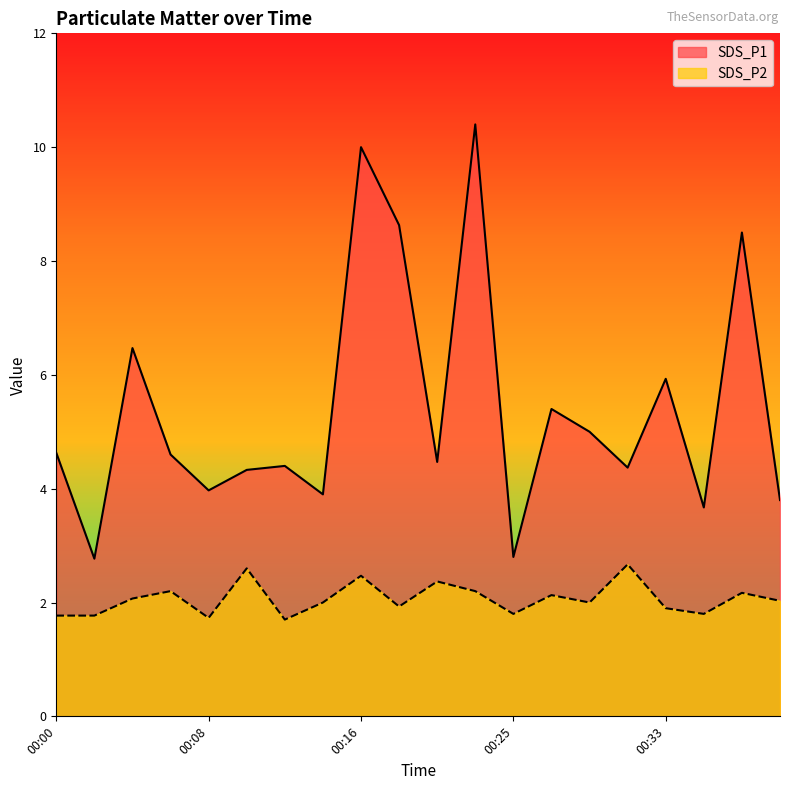

How many lines are shown in the chart?

2